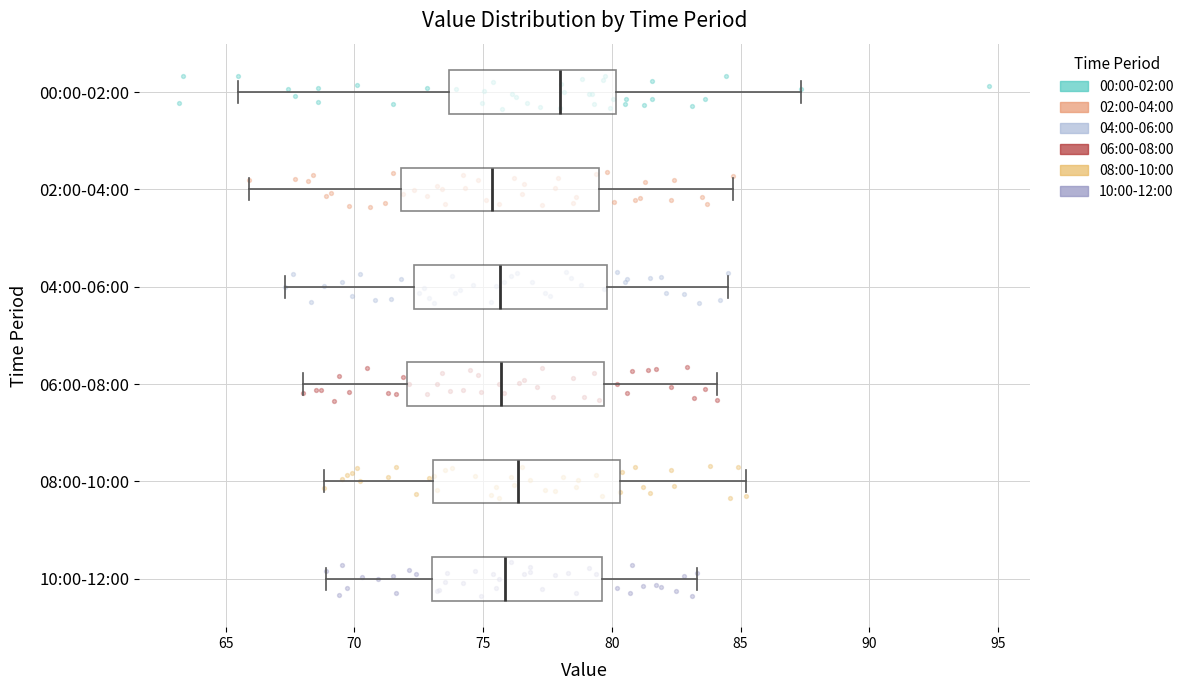

Which box has the furthest to the right median line?

00:00-02:00